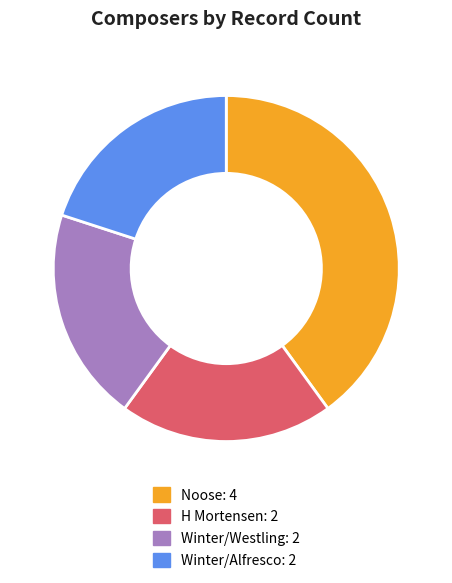

Between H Mortensen and Noose, which is larger?

Noose